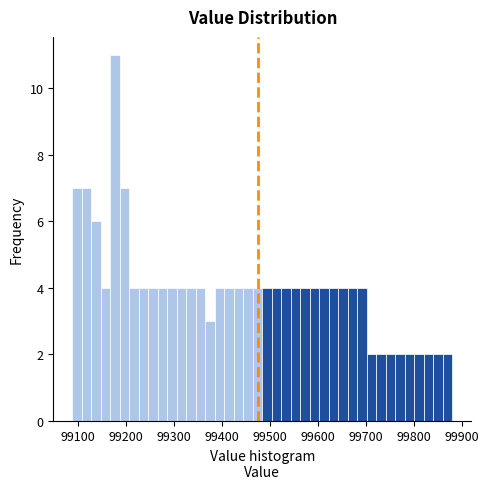

Read against the x-axis, roughly where is the centre of the tallest bar?

99180